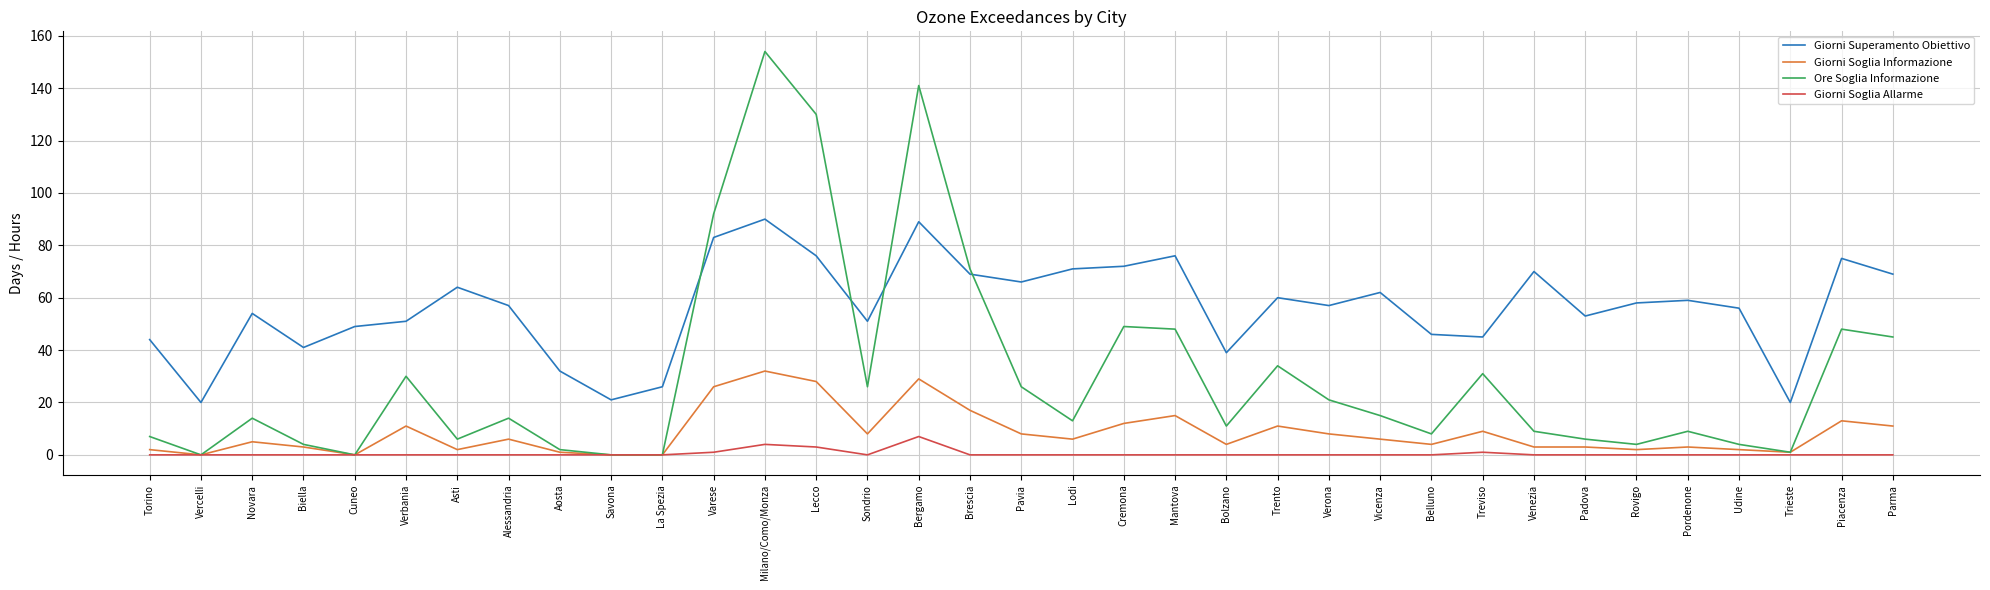

The Giorni Soglia Allarme series shows 0 at Parma. True or false?

True